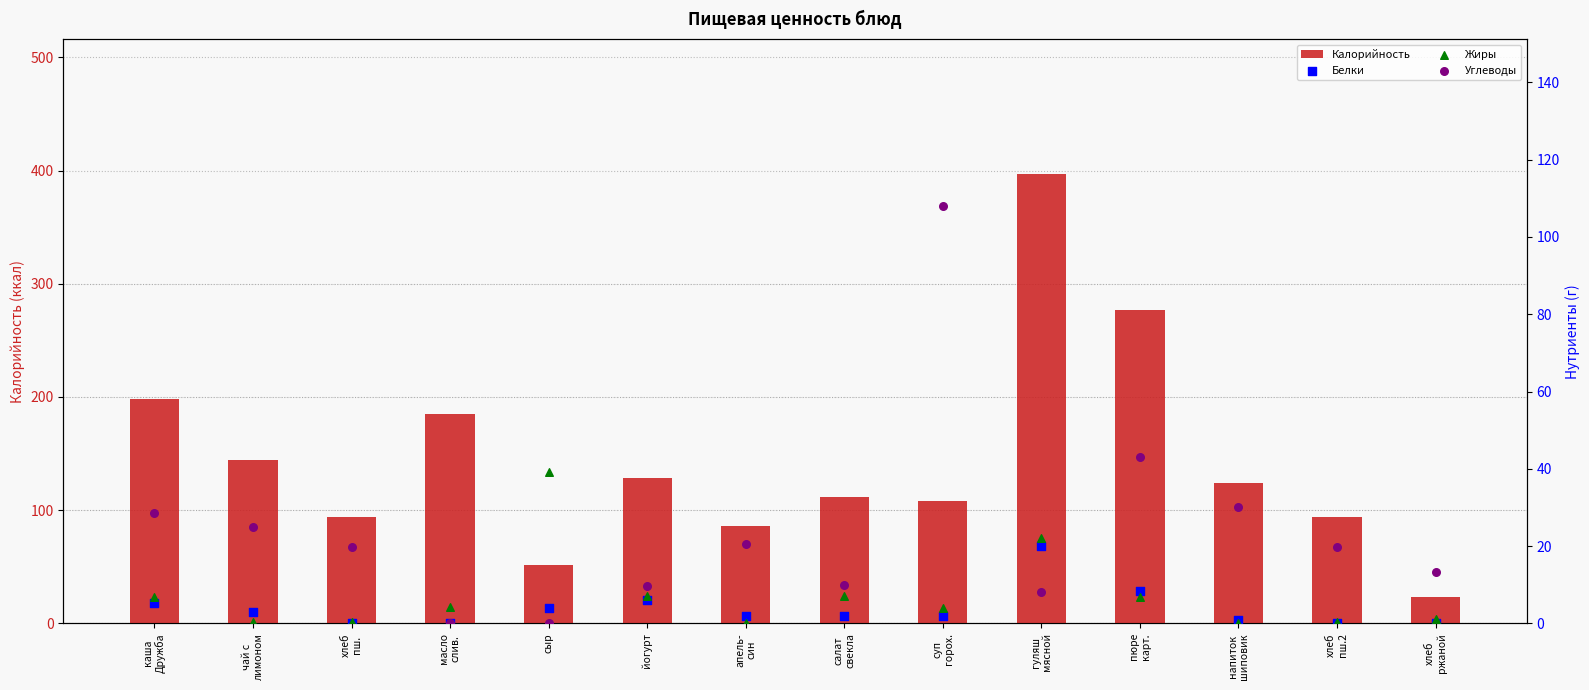

At which category is the sum across all series the highest?

гуляш
мясной